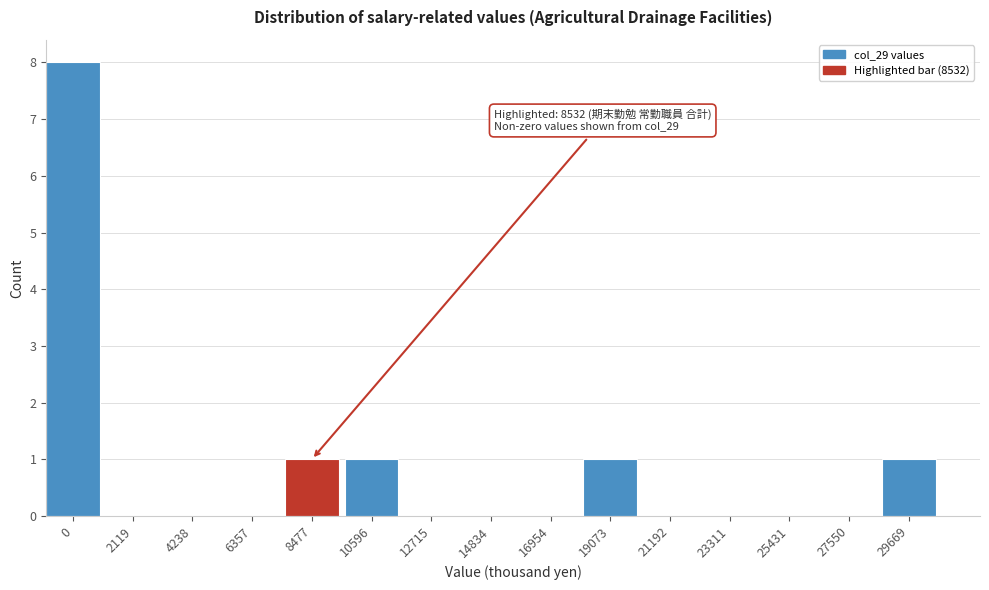

Reading left to right, extract all data points from this chart.

0=8	2119=0	4238=0	6357=0	8477=1	10596=1	12715=0	14834=0	16954=0	19073=1	21192=0	23311=0	25431=0	27550=0	29669=1